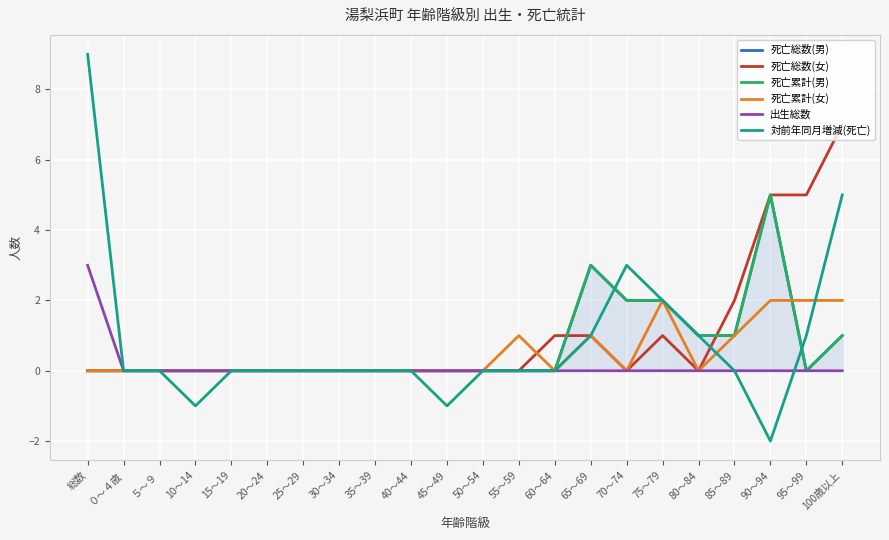

What is the difference between the maximum and minimum values in the 死亡累計(男) series?

5